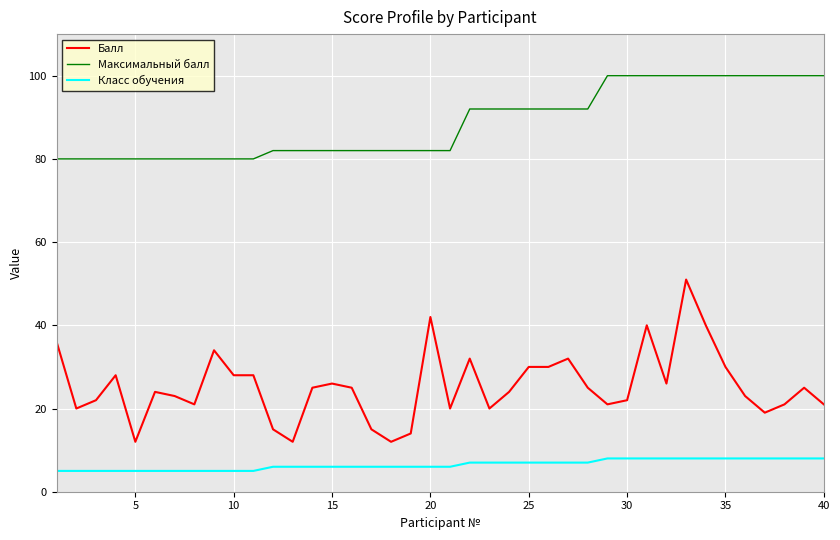

Which series has the widest spread of values?

Балл